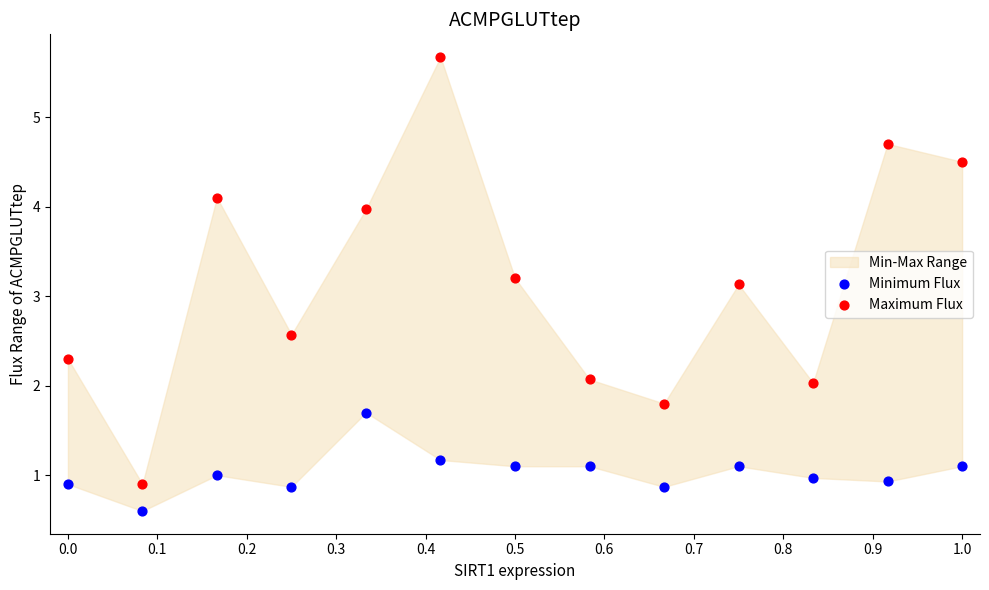

Across all data points, what is the range of X values (max minus min)?

1.0